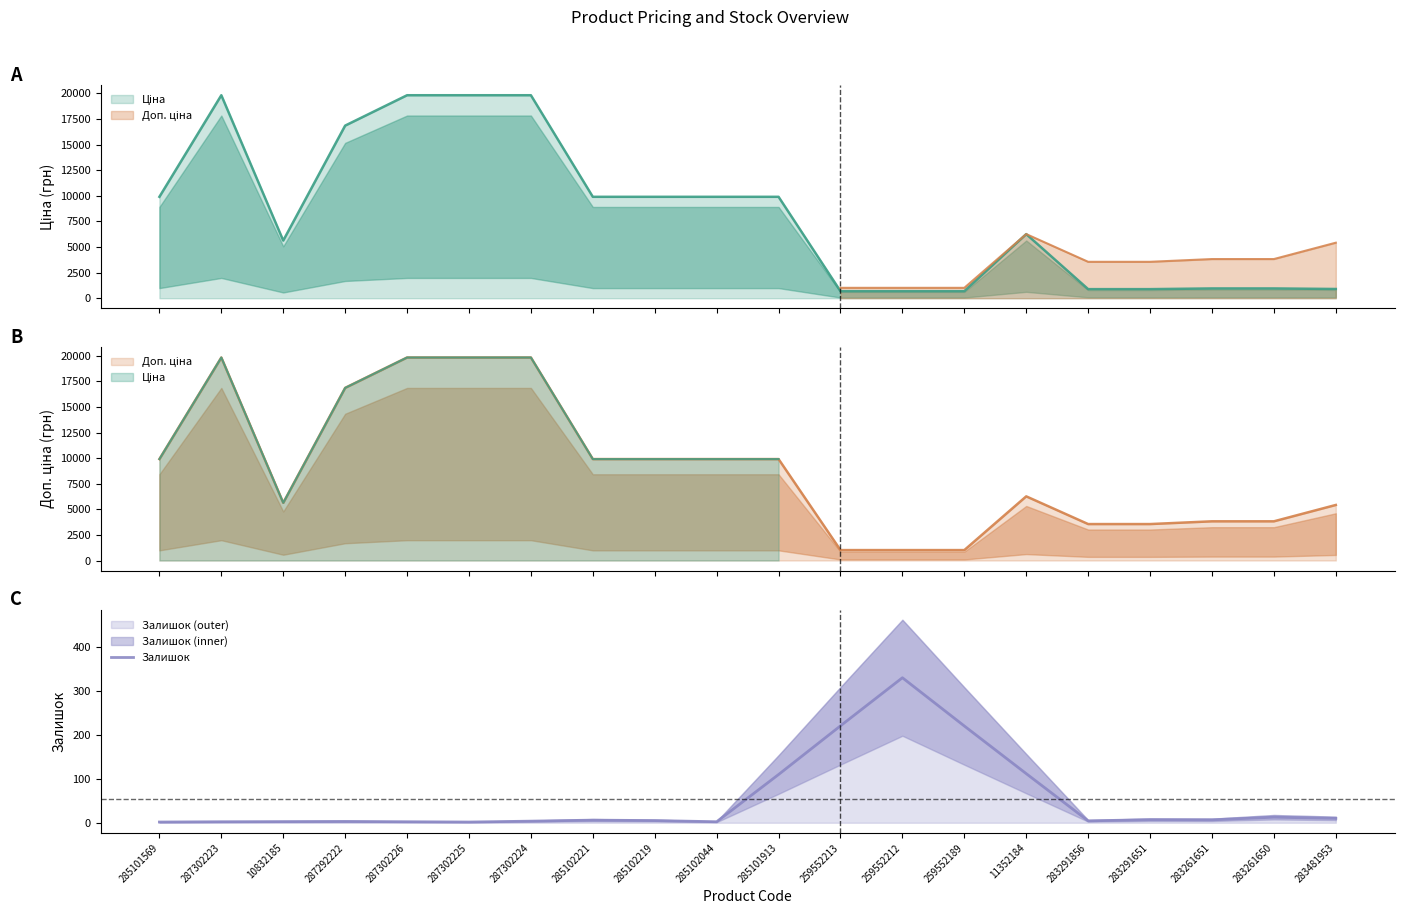

Rank the categories by value from highest to lowest.

259552212, 259552213, 259552189, 11352184, 285101913, 283261650, 283481953, 283291651, 283261651, 285102221, 285102219, 283291856, 287302224, 287292222, 10832185, 287302223, 287302226, 285102044, 285101569, 287302225